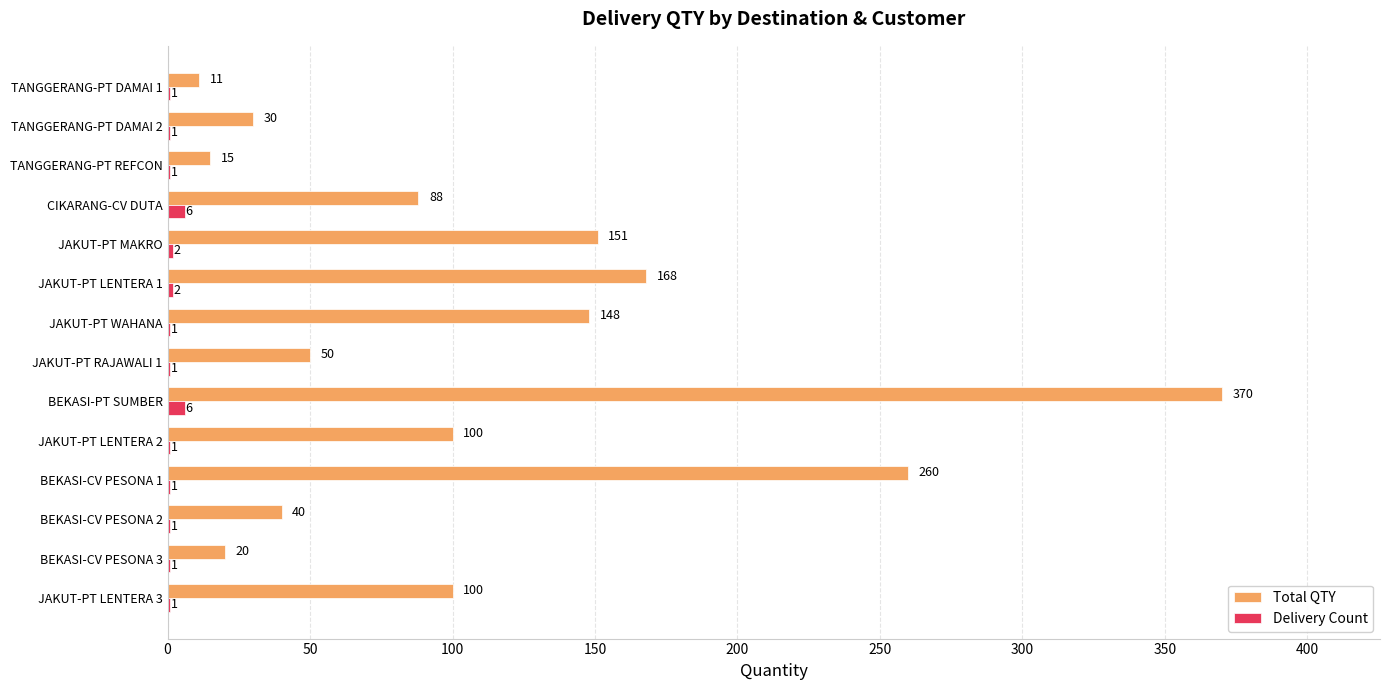

What is the total value across all series at JAKUT-PT LENTERA 3?

101